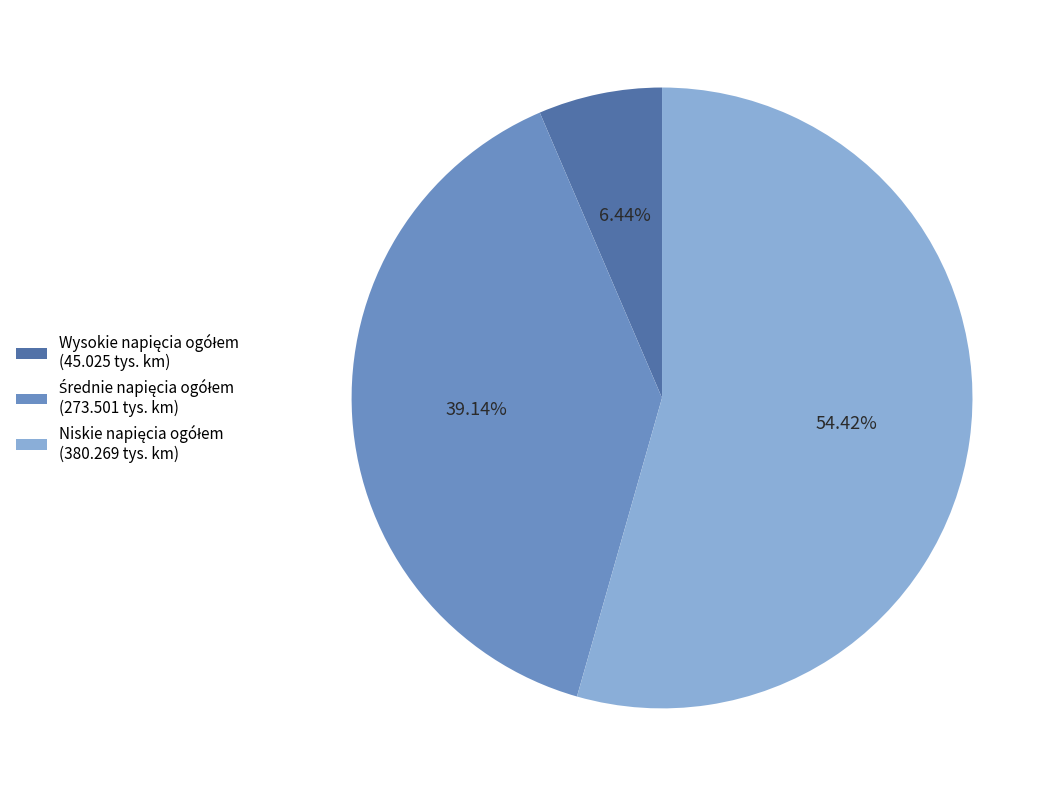

Is there a majority slice in this chart?

Yes